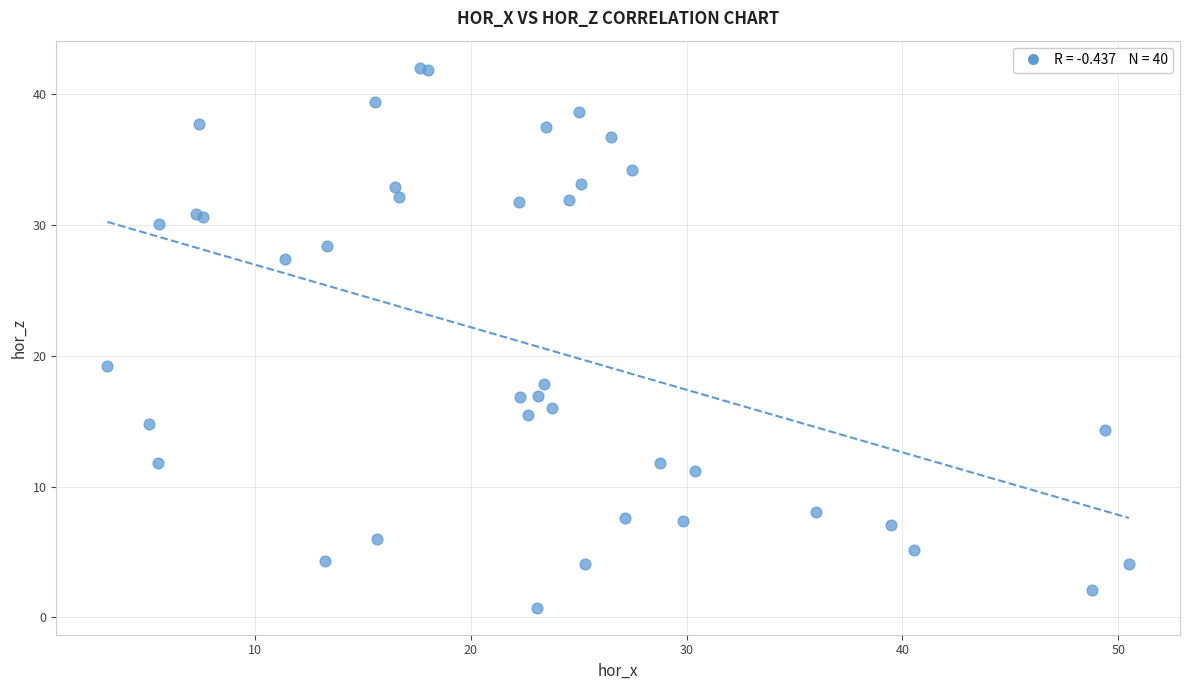

What Y value in the scatter plot is closest to 21?

19.2